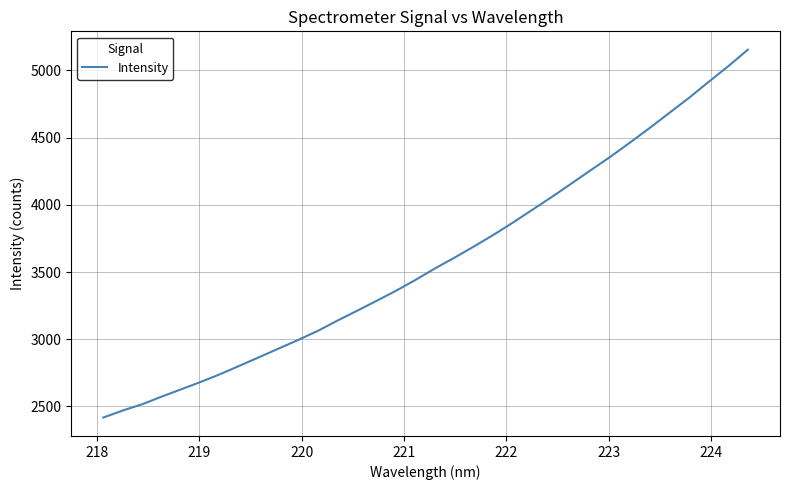

What is the greatest value displayed?

5153.4